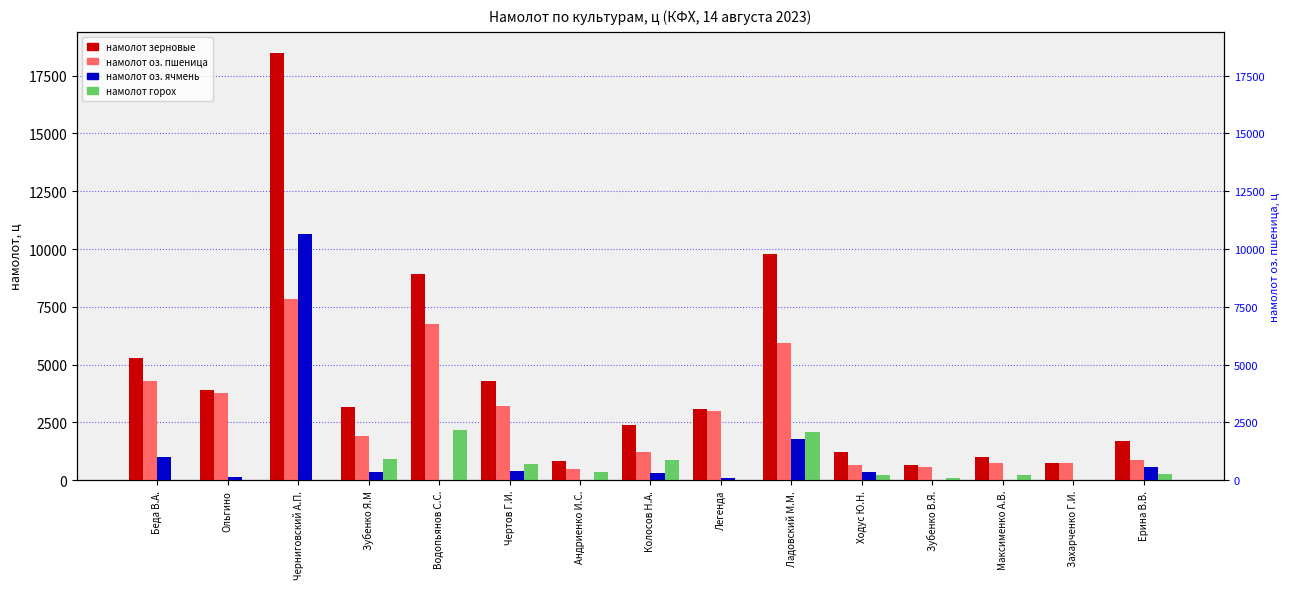

What is the total value across all series at Водопьянов С.С.?

17862